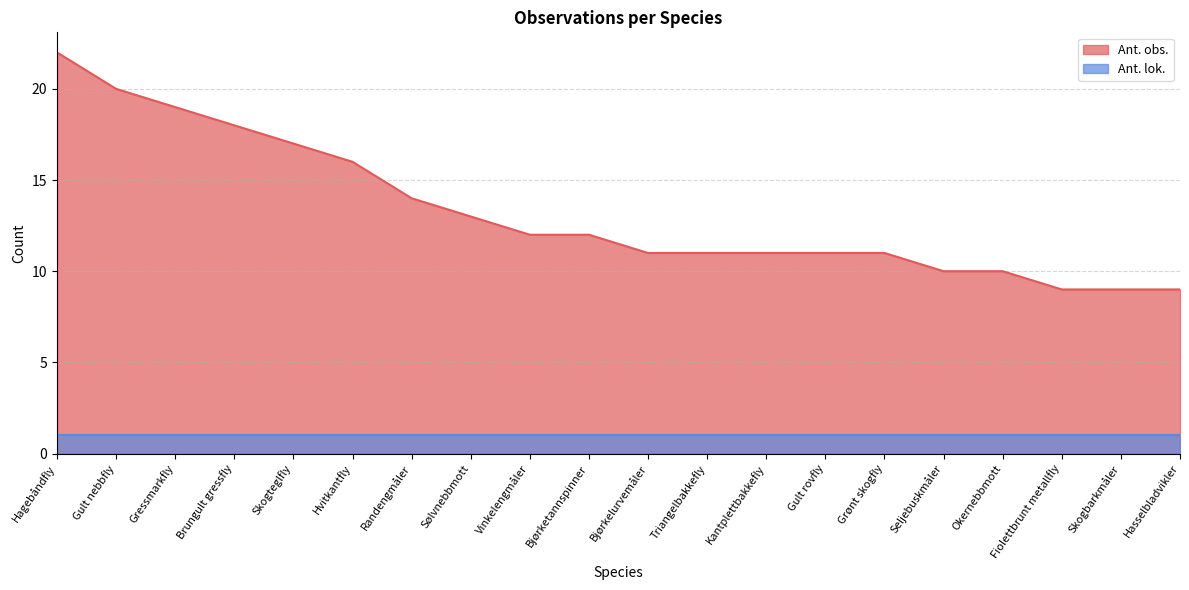

What is the difference between the second highest and minimum values?

11